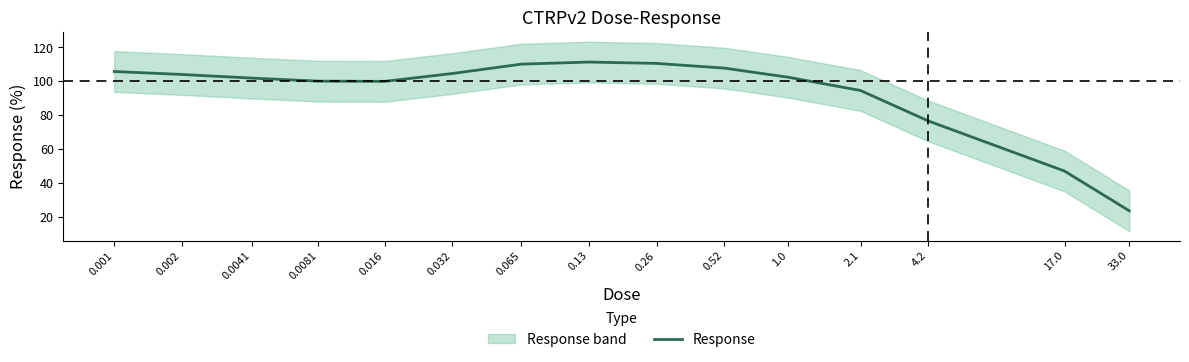

List the labels in order of value, smallest first.

33.0, 17.0, 4.2, 2.1, 0.016, 0.0081, 0.0041, 1.0, 0.002, 0.032, 0.001, 0.52, 0.065, 0.26, 0.13